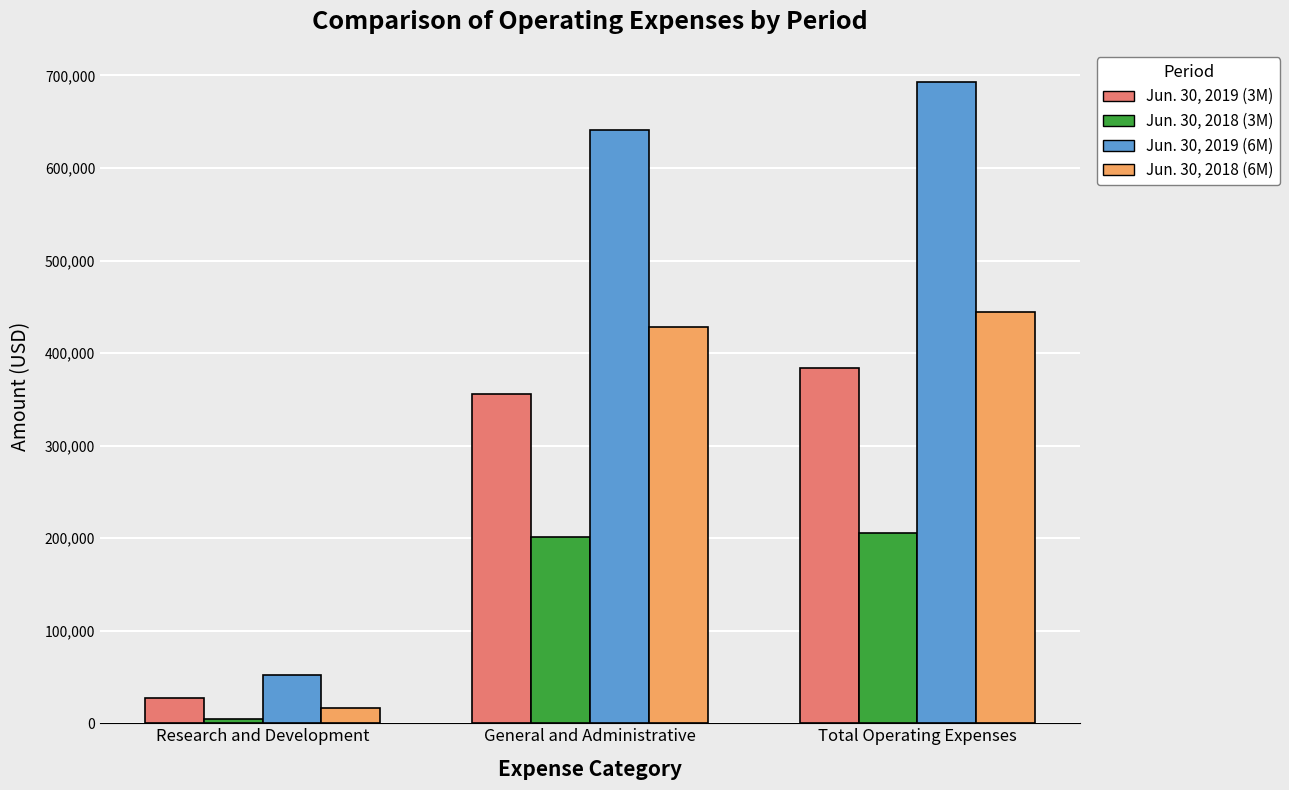

How many data points in Jun. 30, 2018 (3M) are less than 201298?

1